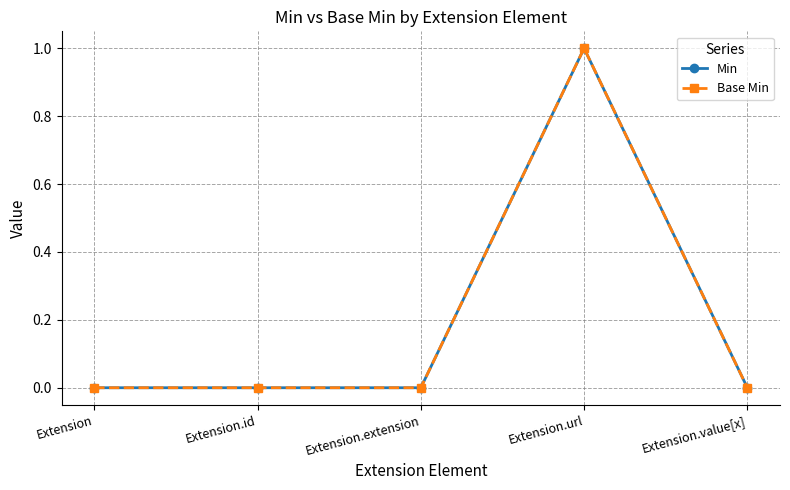

Which series has the widest spread of values?

Min